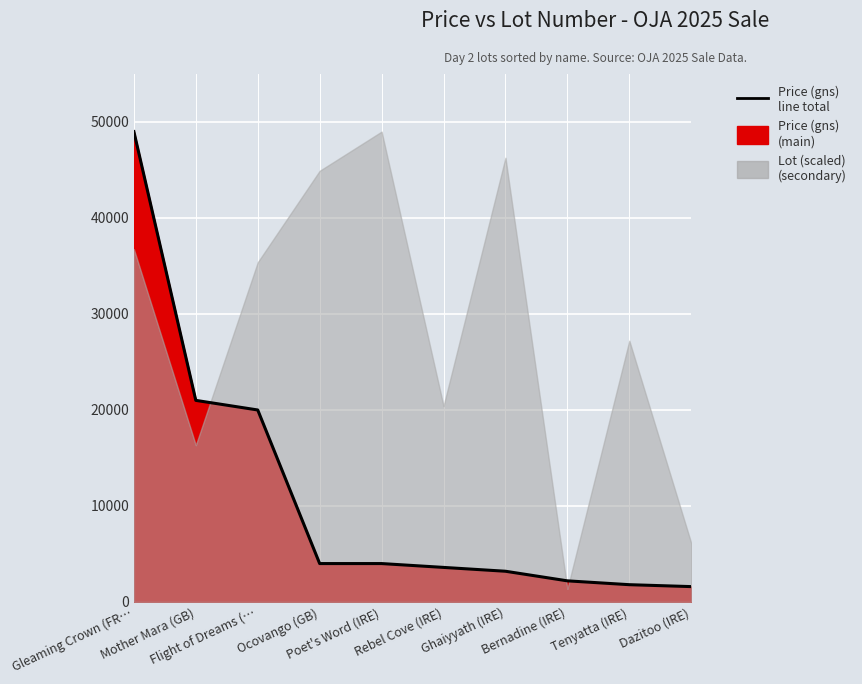

What is the difference between the maximum and minimum values?

47400